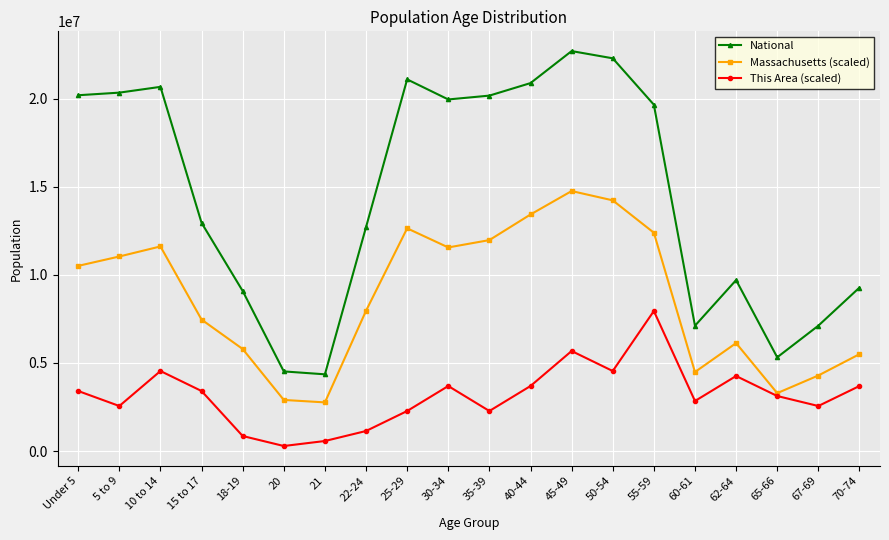

True or false: This Area (scaled) and National cross at least once.

False